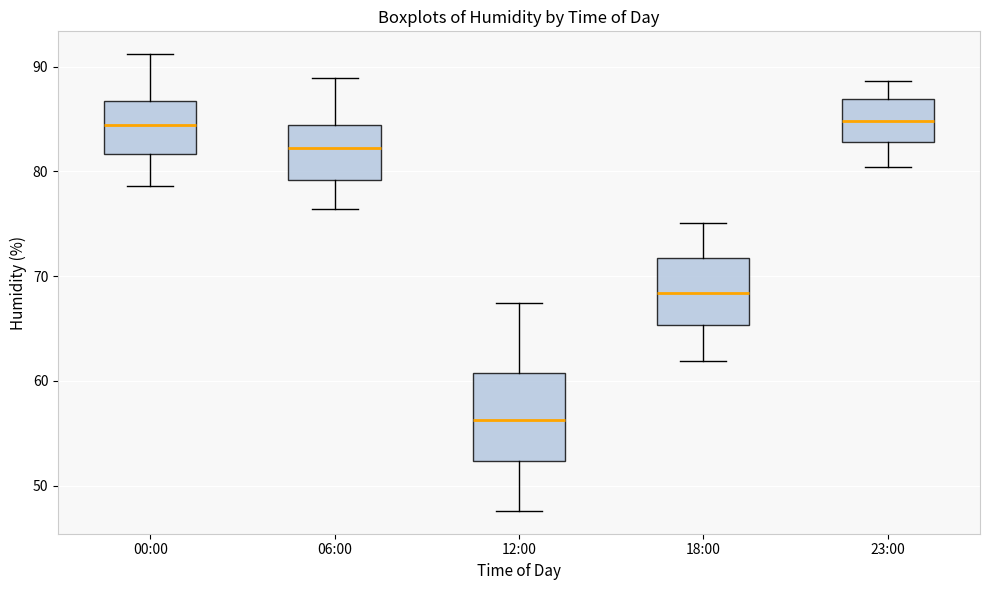

Reading left to right, transcribe this box plot: for each box, give where its median line is, the range the box spans, and where its two whiskers end, as read against the y-axis. The values are not printed on the chart, so give them approximately, as read against the axis.

00:00: median 84, box 82 to 87, whiskers 79 to 91
06:00: median 82, box 79 to 84, whiskers 76 to 89
12:00: median 56, box 52 to 61, whiskers 48 to 67
18:00: median 68, box 65 to 72, whiskers 62 to 75
23:00: median 85, box 83 to 87, whiskers 80 to 89